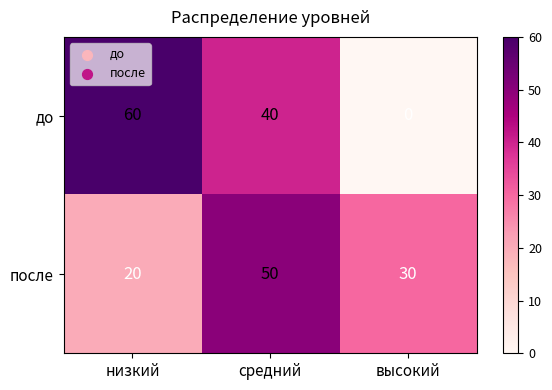

Reading left to right, list all the values displayed in this chart.

до: 60	40	0
после: 20	50	30